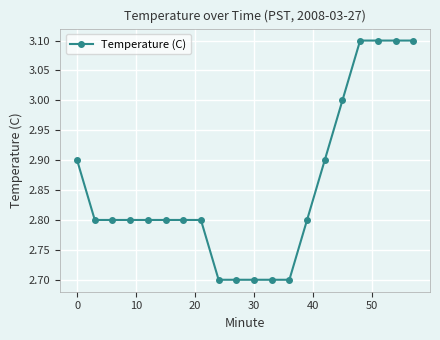

What is the average value?

2.9